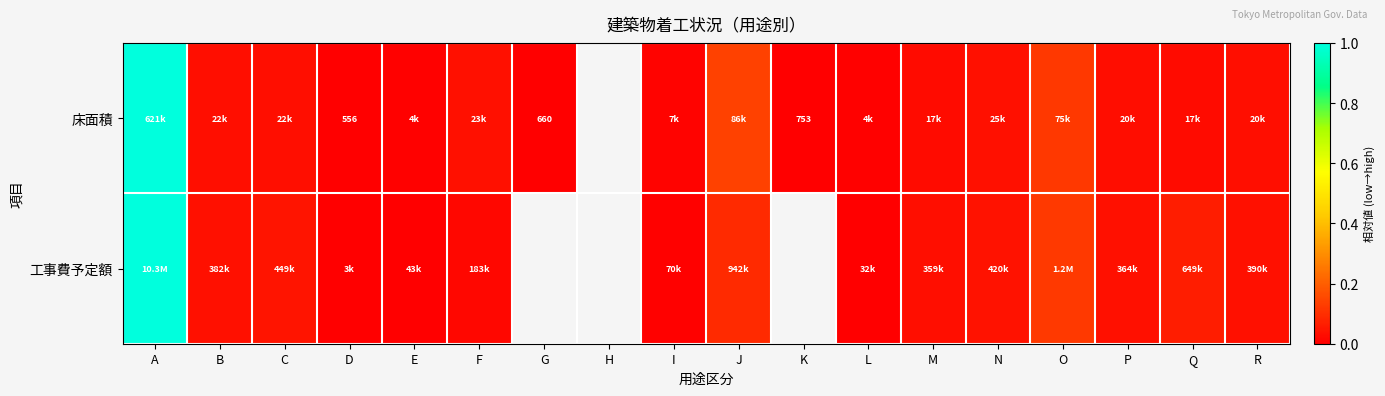

What is the total value across all series at N?

0.1